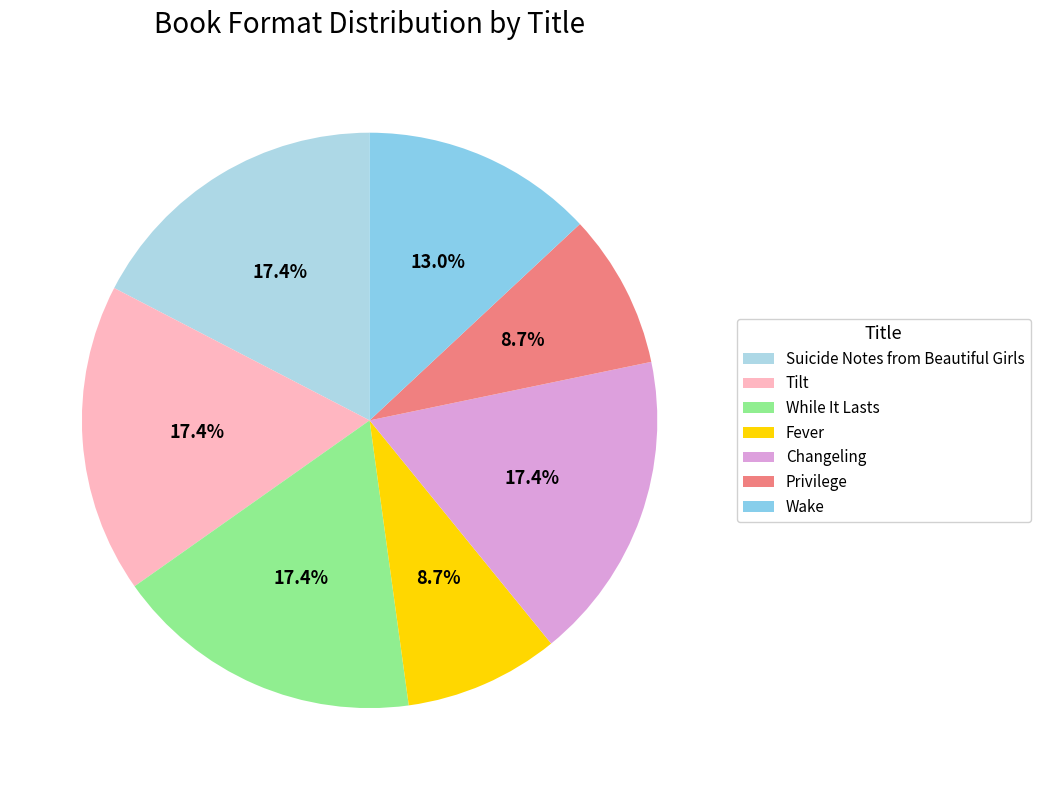

Combined, what portion of the pie is Privilege and Wake?

21.7%